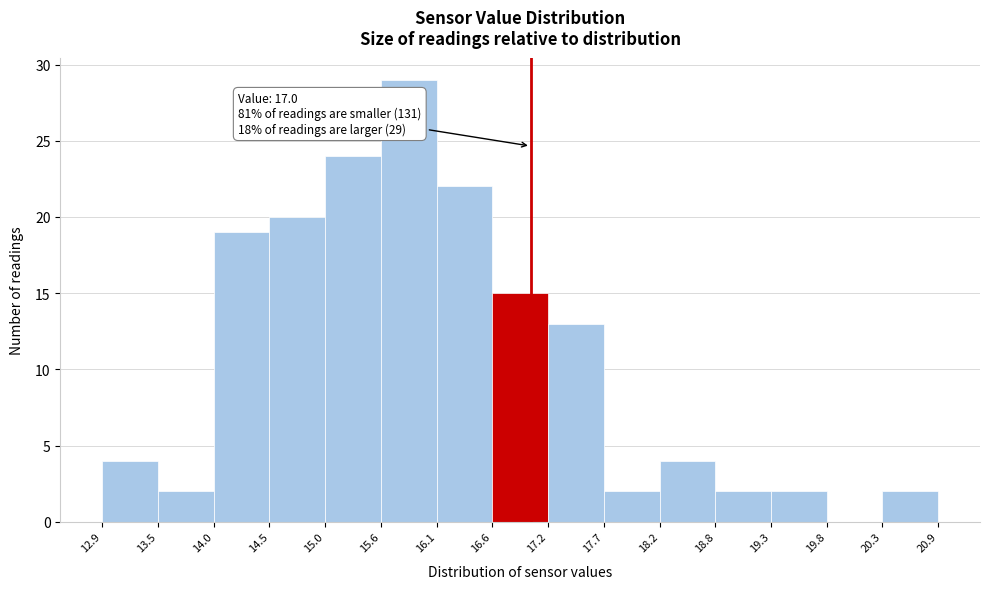

Which range on the x-axis has the tallest bar?

15.6 to 16.1